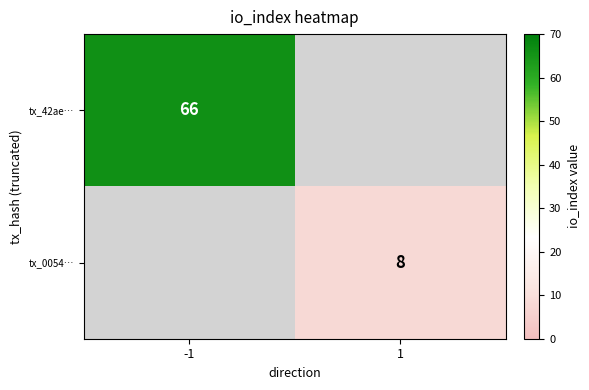

The value of tx_42ae… at -1 is 115. True or false?

False